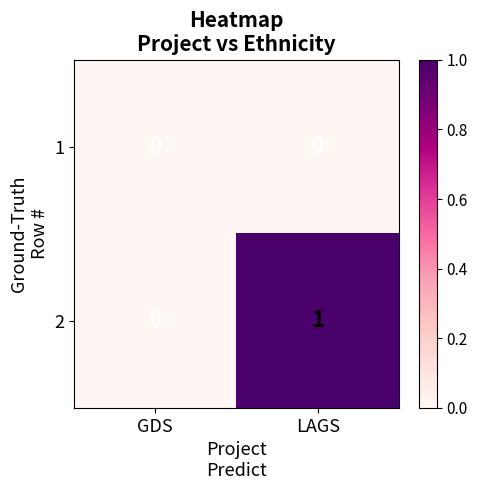

Reading left to right, what are all the values shown in this chart?

1: 0	0
2: 0	1